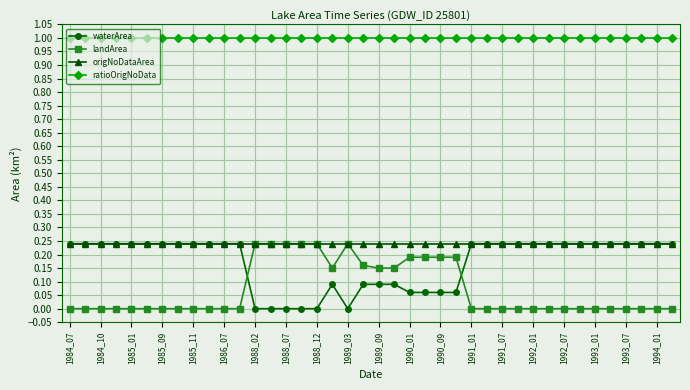

What is the maximum value for ratioOrigNoData?

1.0